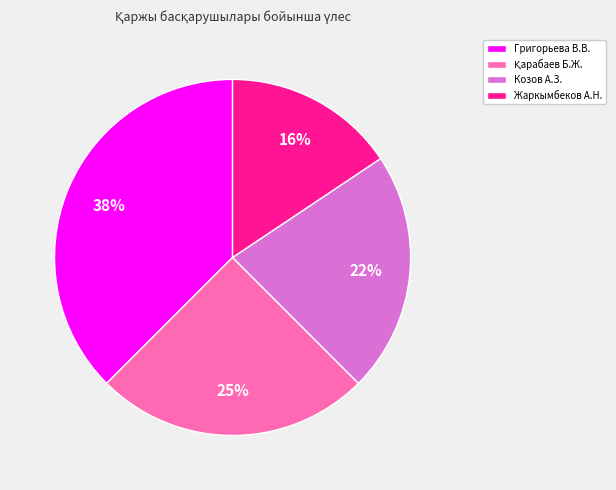

Is there any slice that represents more than half of the pie?

No